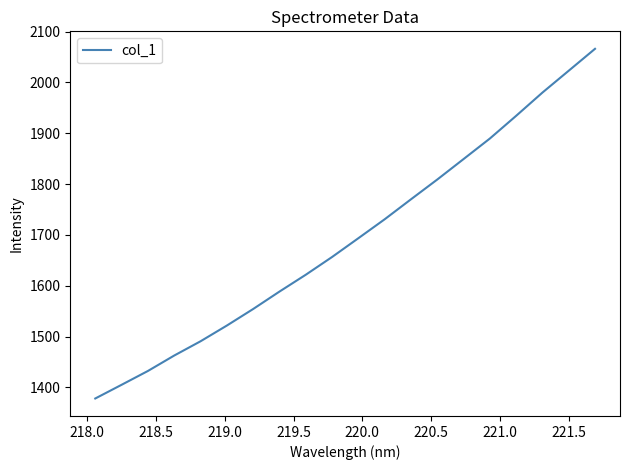

How many distinct data groups are displayed?

1